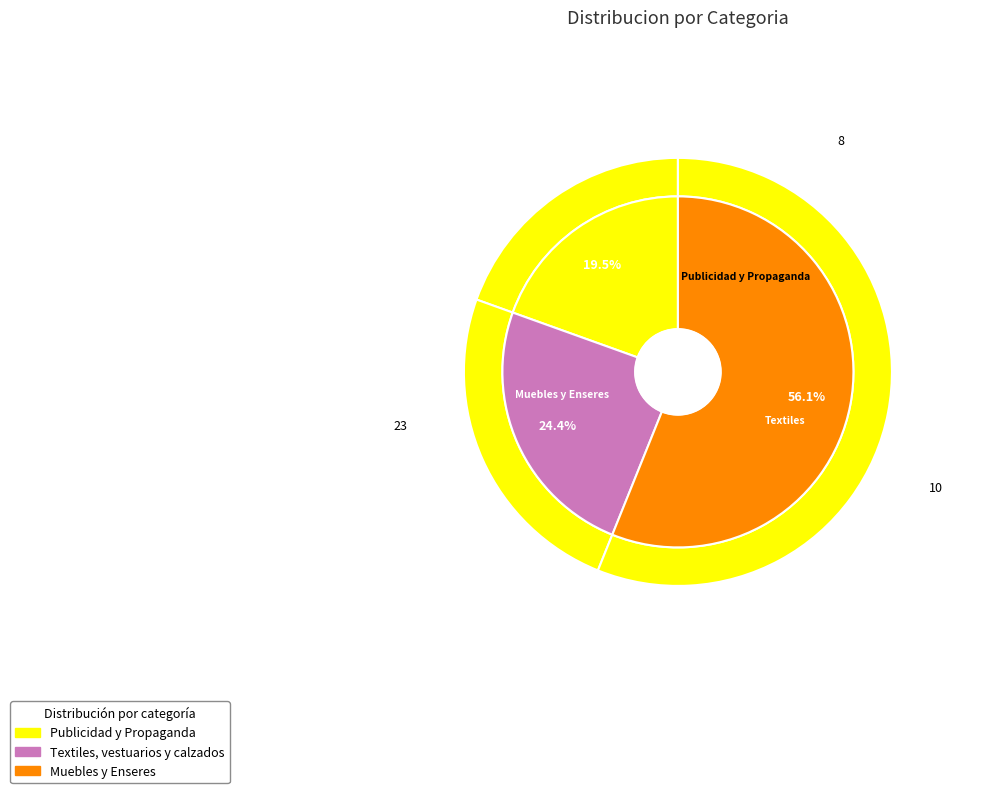

Is it true that Muebles y Enseres is 56% of the pie?

True